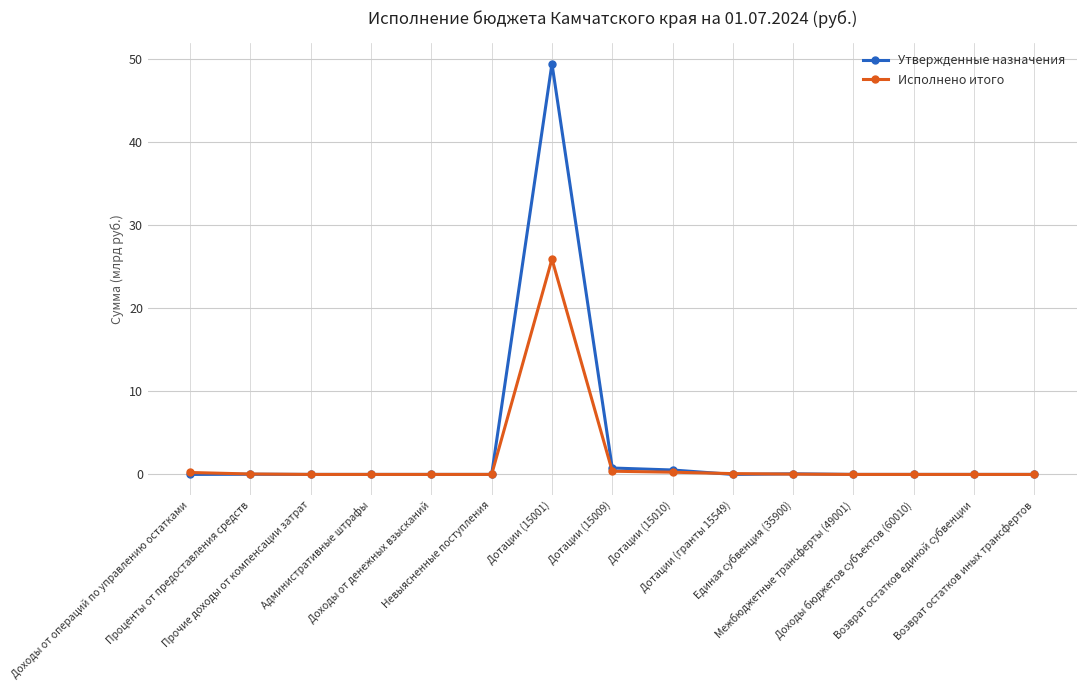

True or false: Утвержденные назначения has more than 1 points higher than both neighbors.

True